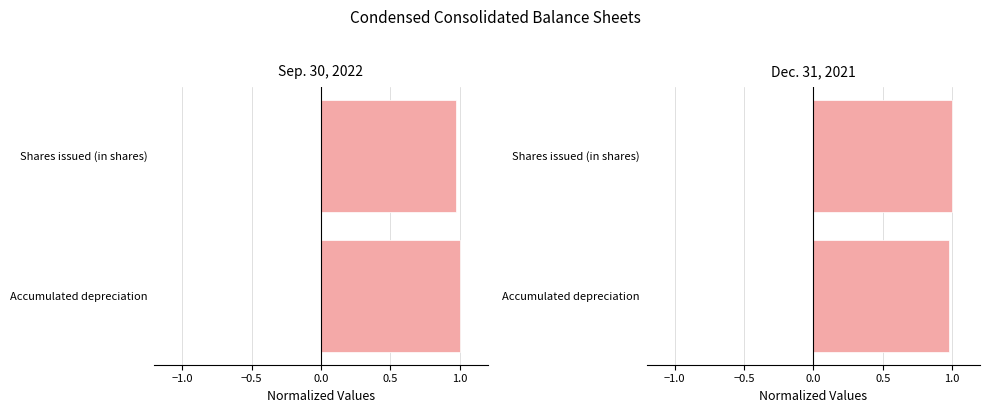

Reading left to right, list all the values displayed in this chart.

Sep. 30, 2022: 1.0	1.0
Dec. 31, 2021: 1.0	1.0